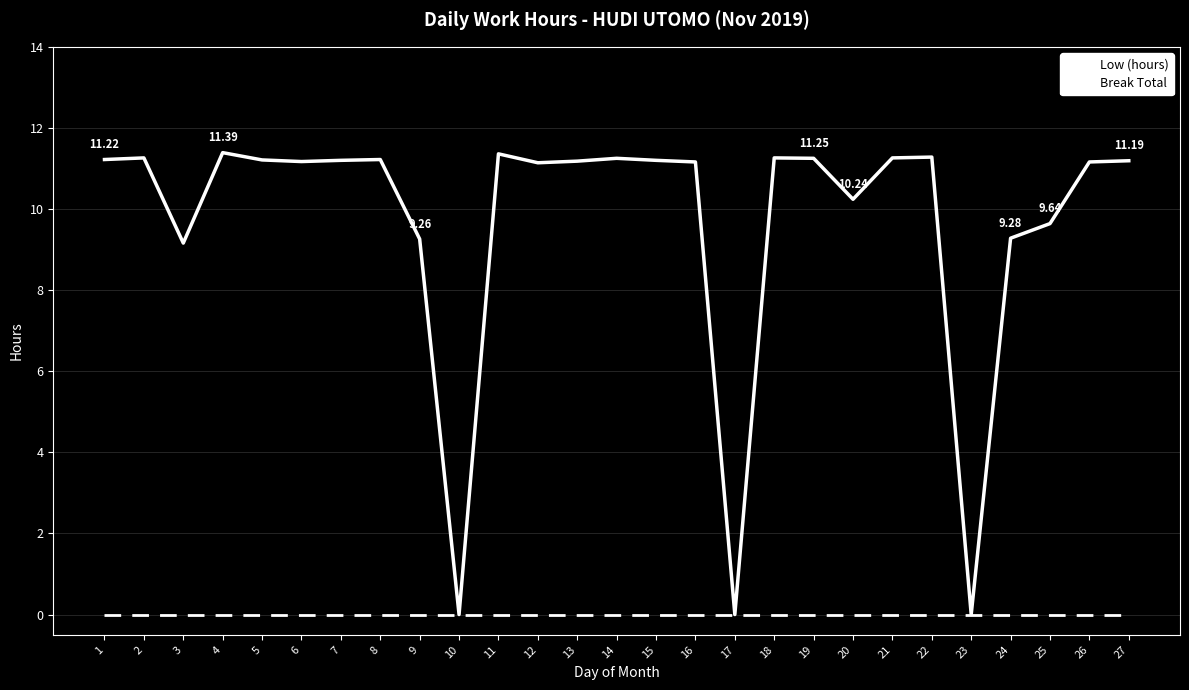

Rank the series at 25 from lowest to highest value.

Break Total, Low (hours)